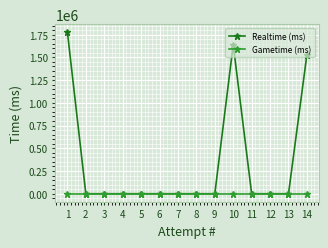

Rank the series by their average value, from lowest to highest.

Gametime (ms), Realtime (ms)